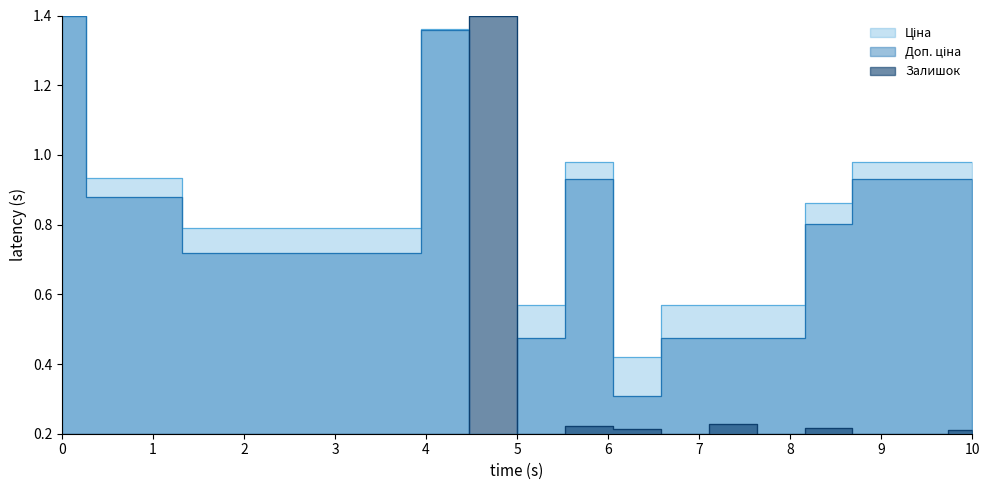

Is the value of Ціна at 287682236 greater than the value of Залишок at 287692231?

Yes